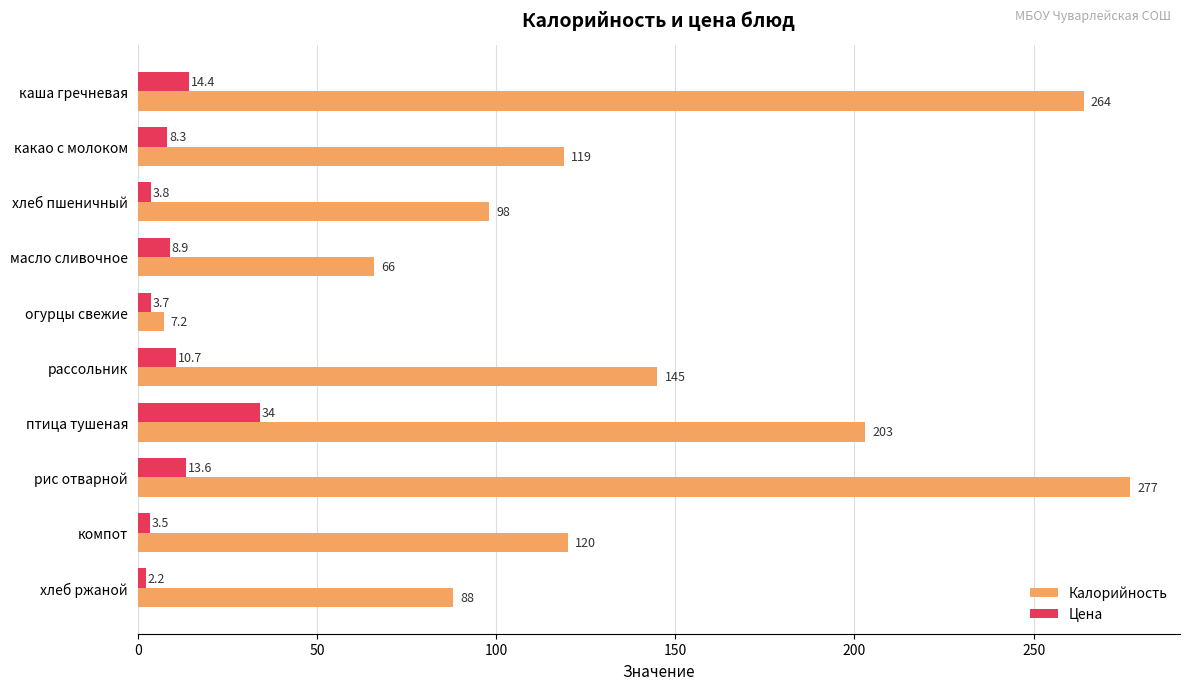

Which series has the largest range (max minus min)?

Калорийность